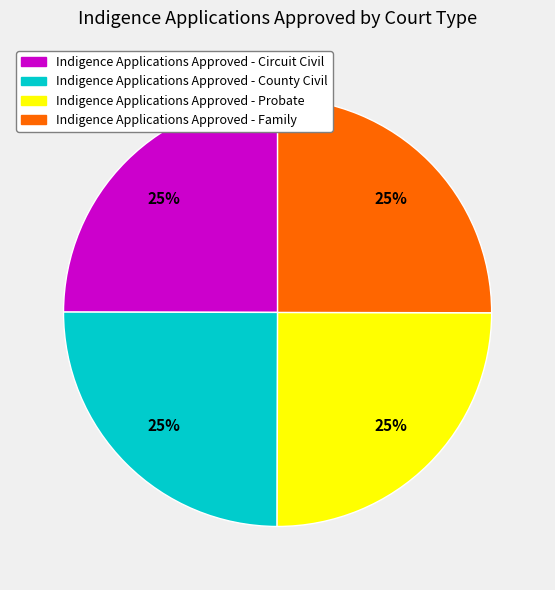

What is the ratio of the value at Indigence Applications Approved - Probate to the value at Indigence Applications Approved - Circuit Civil?

1.0